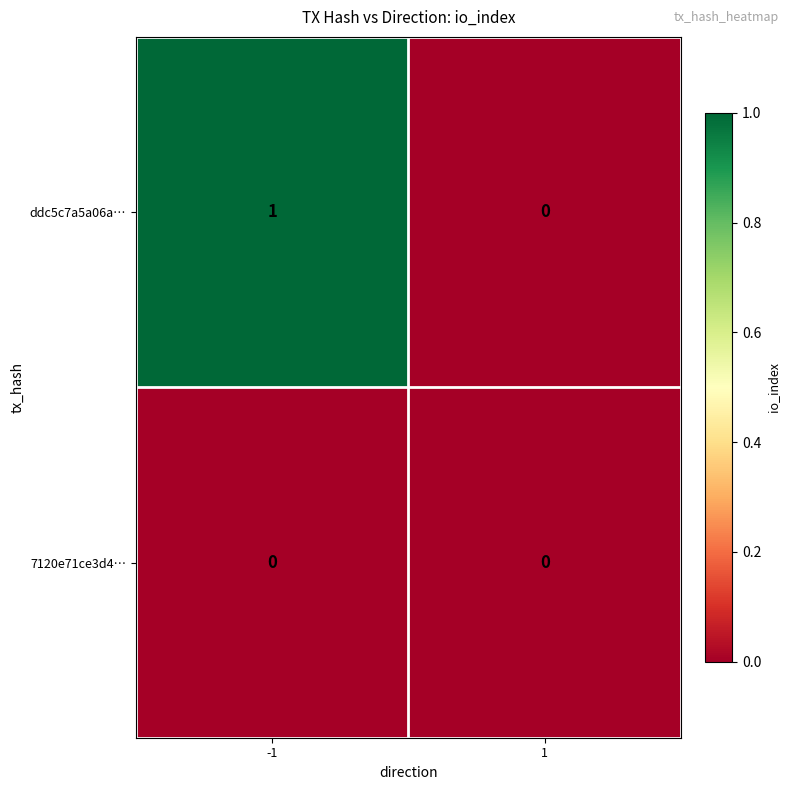

Rank the series by their maximum value, from highest to lowest.

ddc5c7a5a06a…, 7120e71ce3d4…